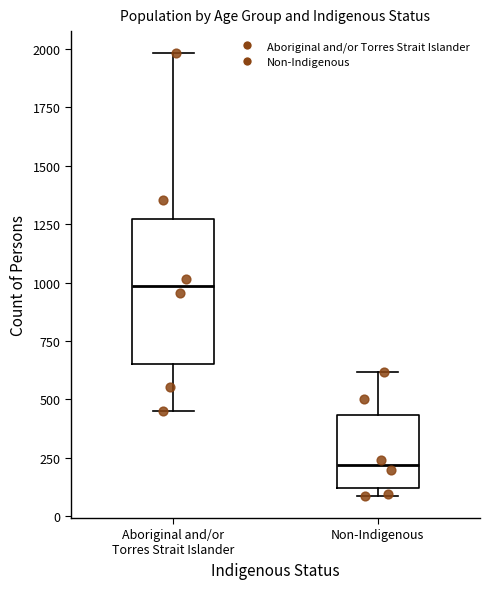

Which box has the highest median line?

Aboriginal and/or Torres Strait Islander